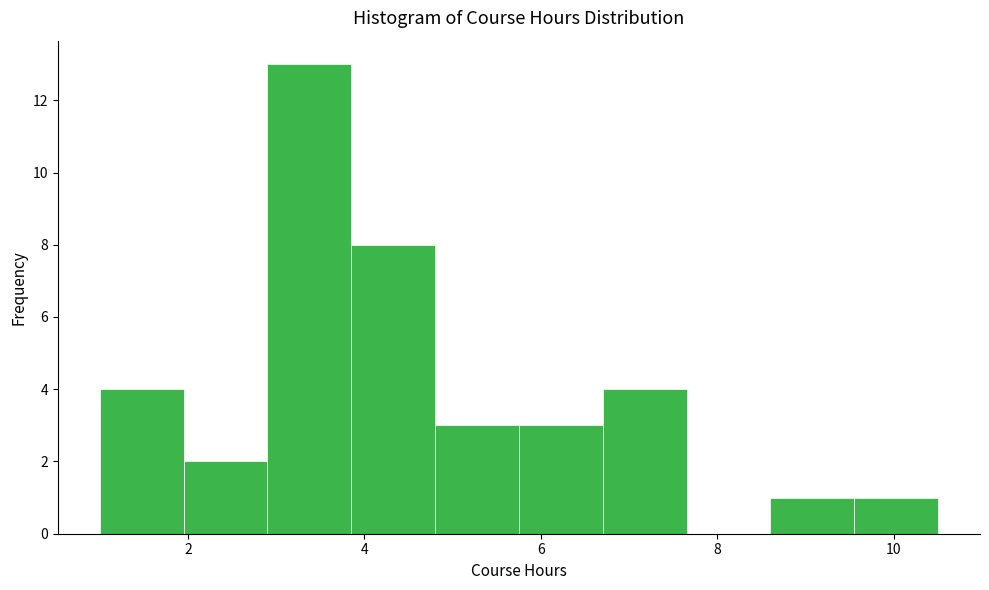

Over which range of the x-axis is the bar tallest?

2.90 to 3.85